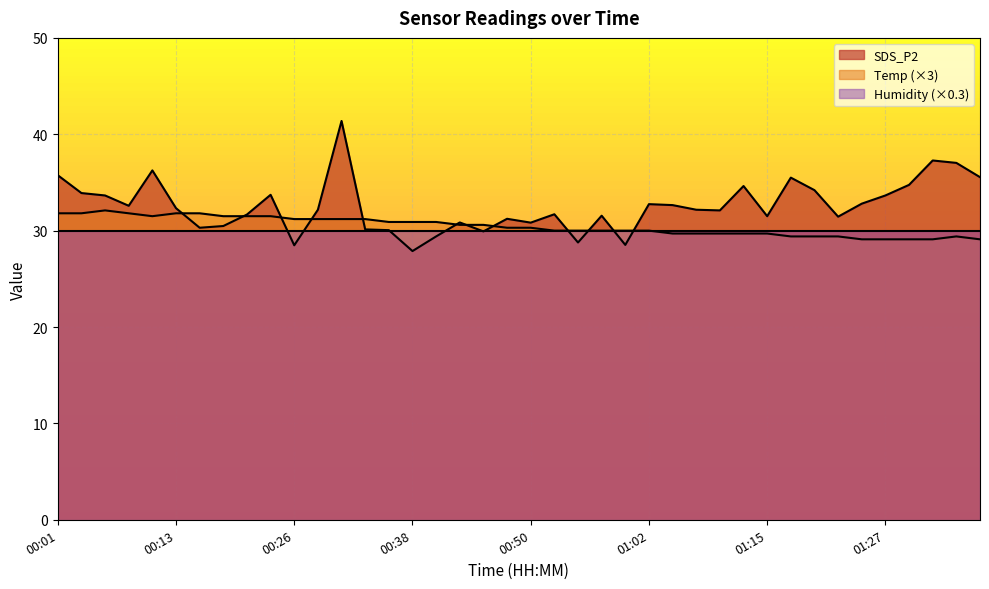

The Temp series shows 15.9 at 01:17. True or false?

False